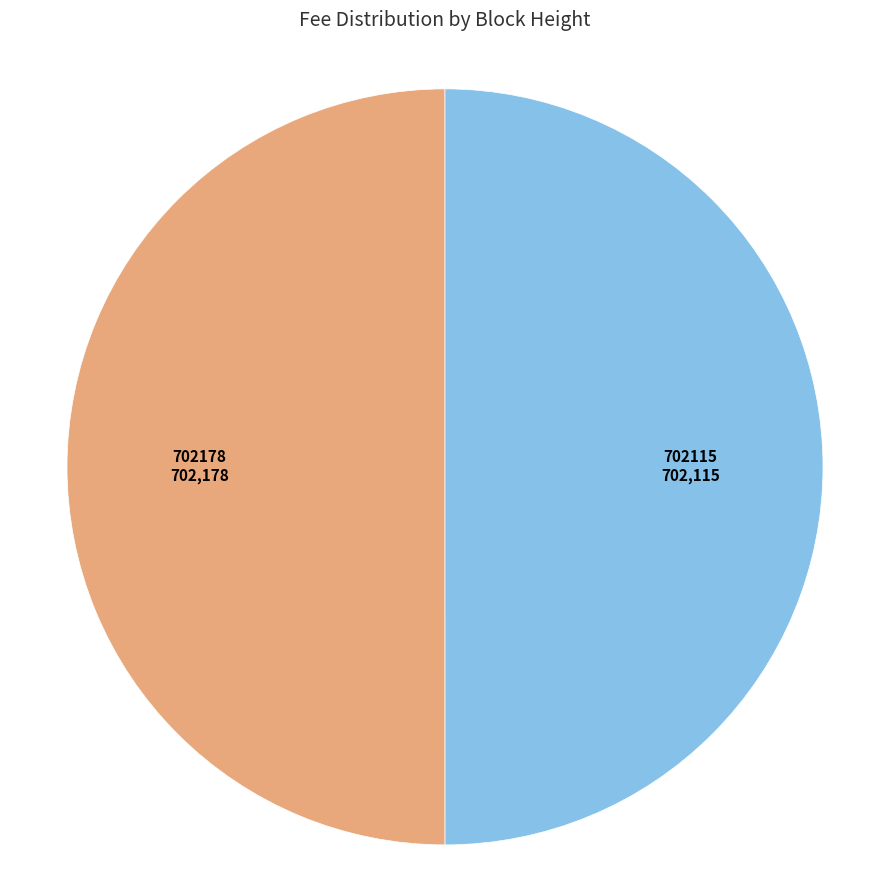

Count the number of slices in the pie.

2